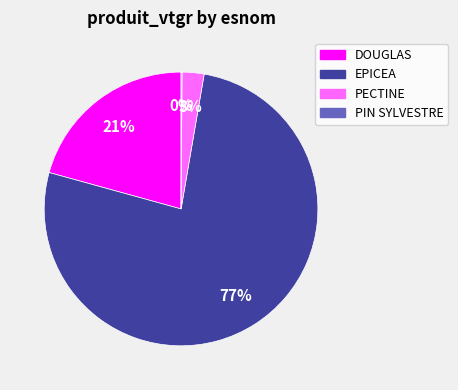

Is the sum of EPICEA and PECTINE greater than half?

Yes